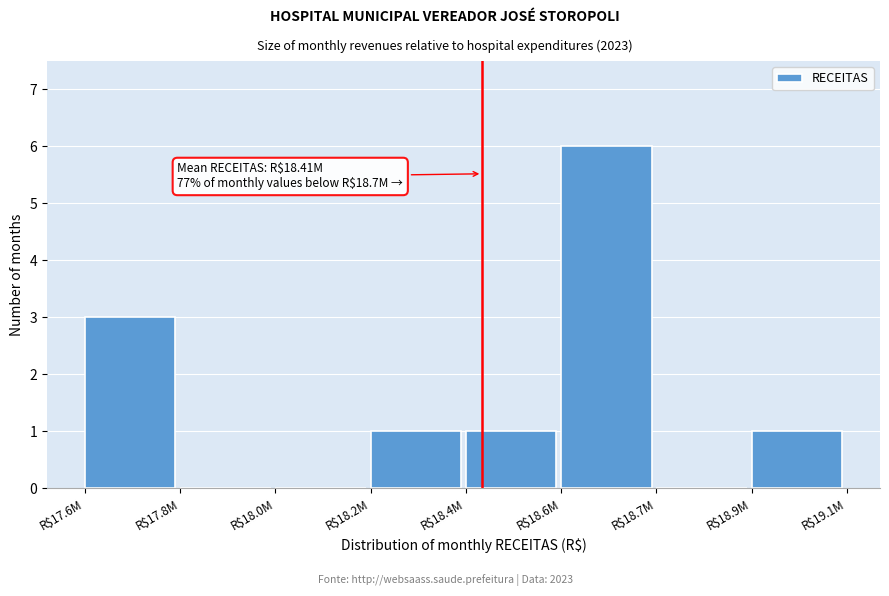

The value at R$18.9M is 1. True or false?

True